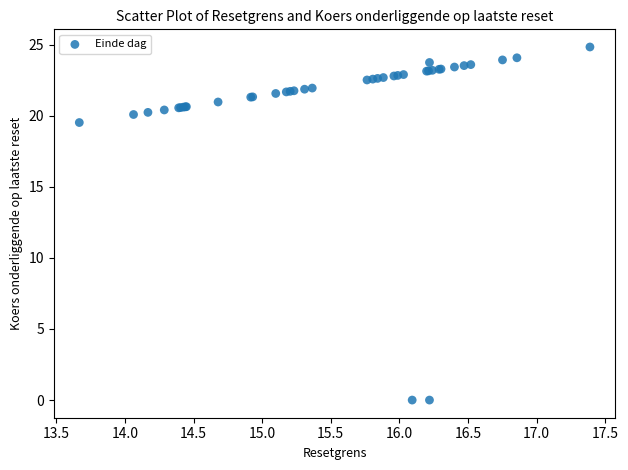

What Y value in the scatter plot is closest to 12?

19.5